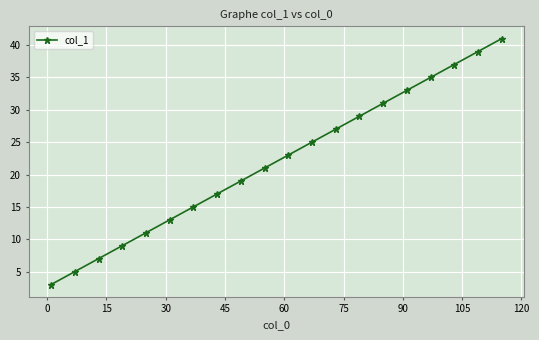

How many distinct data groups are displayed?

1